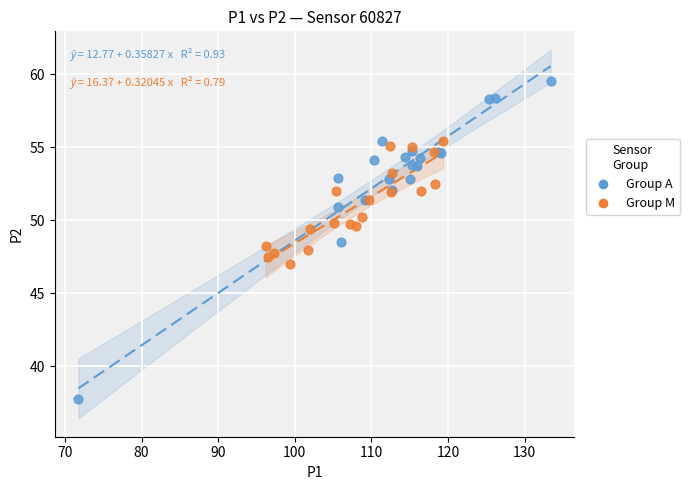

Which series has the widest spread of Y values?

Group A